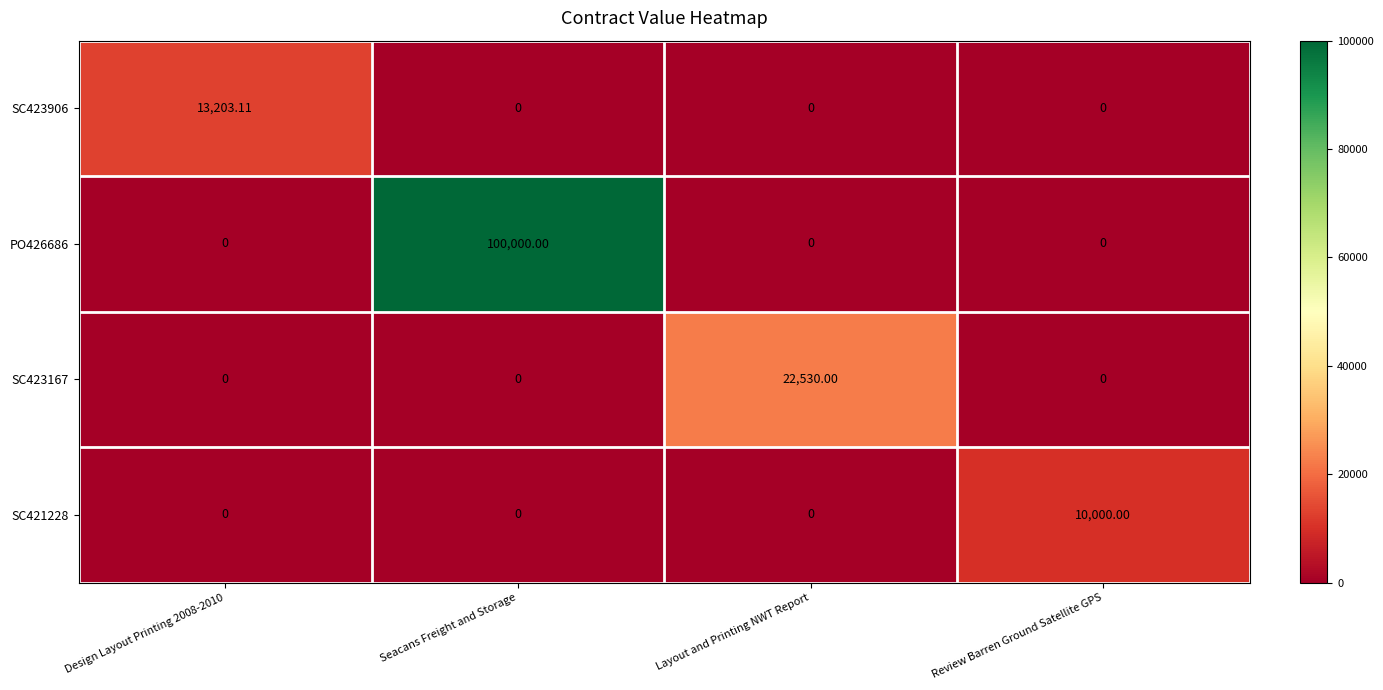

What is the difference between the highest and lowest values at Review Barren Ground Satellite GPS?

10000.0